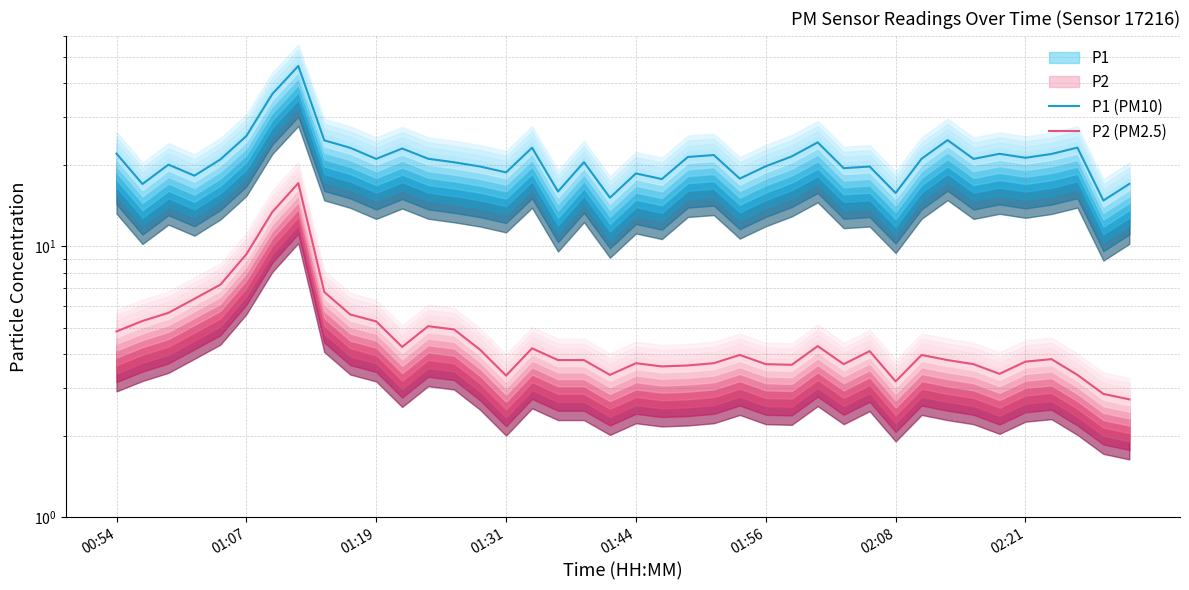

What is the minimum value for P1 (PM10)?

14.8